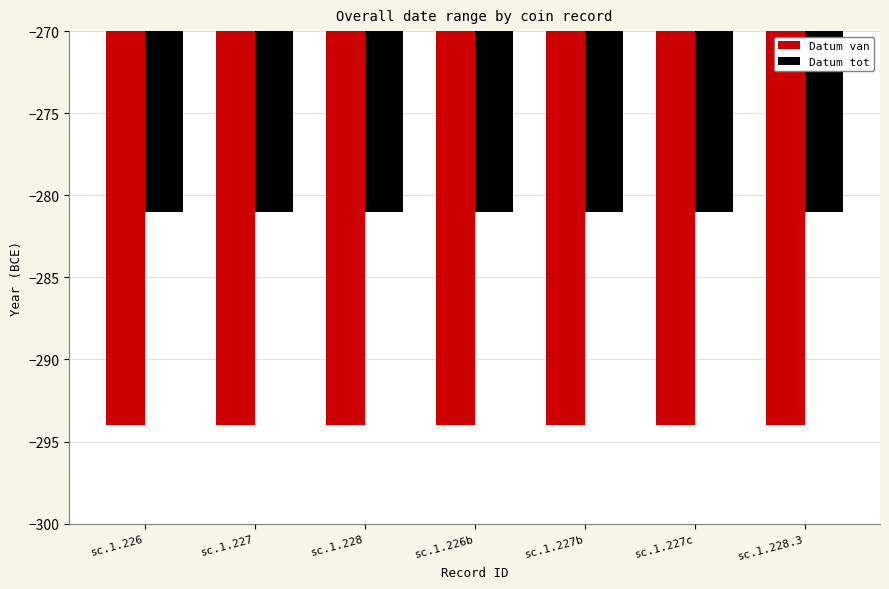

What position from the left is sc.1.227b?

5